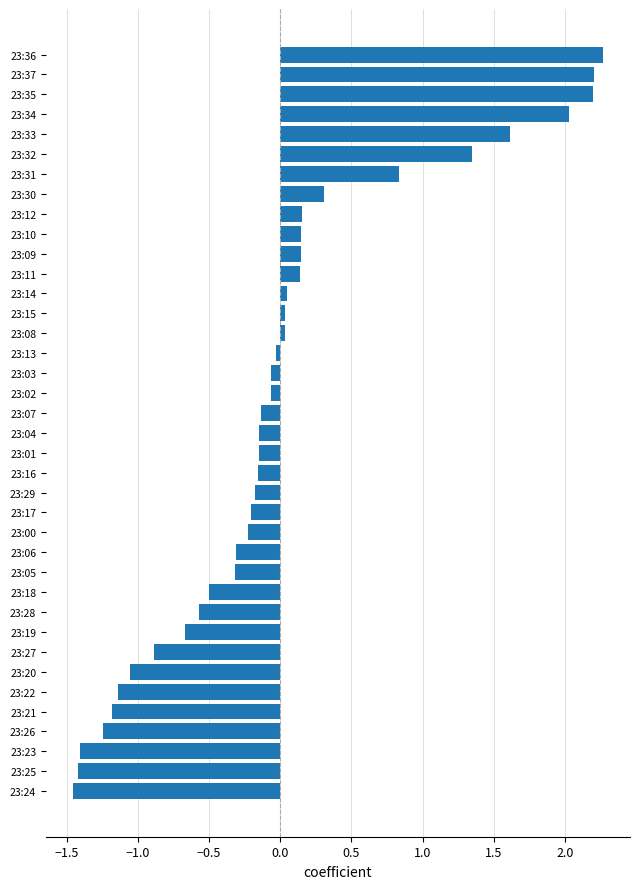

How many values are below zero?

23